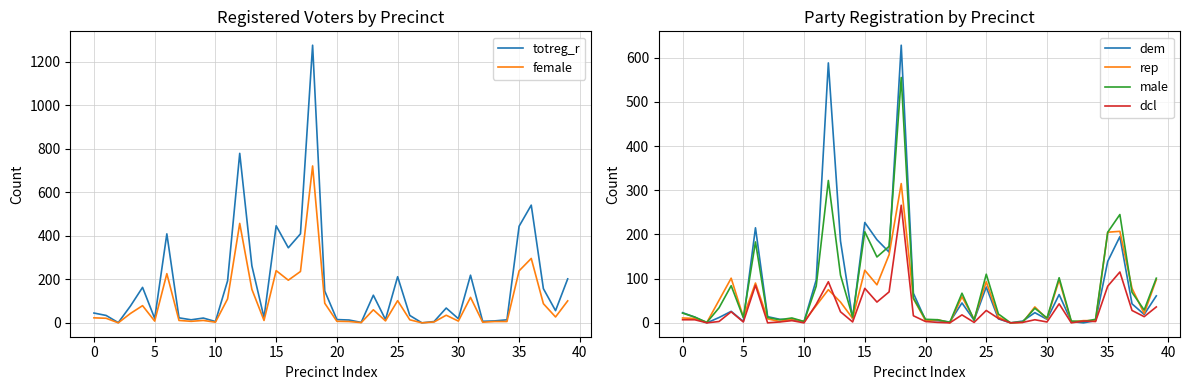

What is the maximum value for dcl?

266